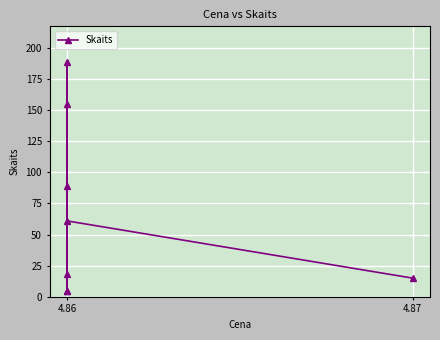

Where is the data nearest to the value 97?

4.86